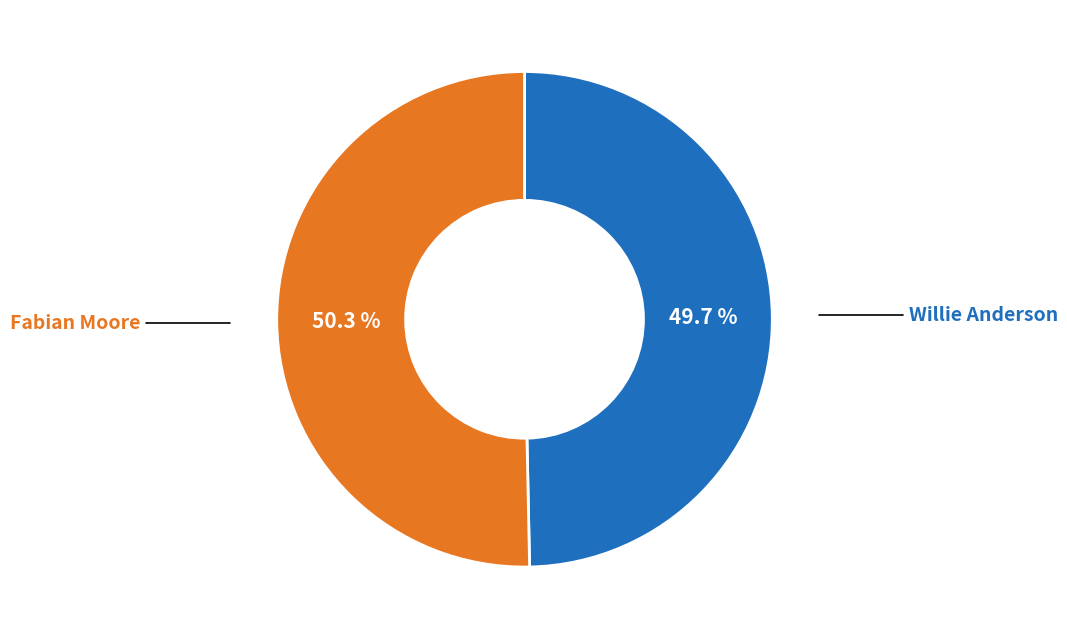

To the nearest percent, what is the difference between the largest and smallest slice percentages?

1%